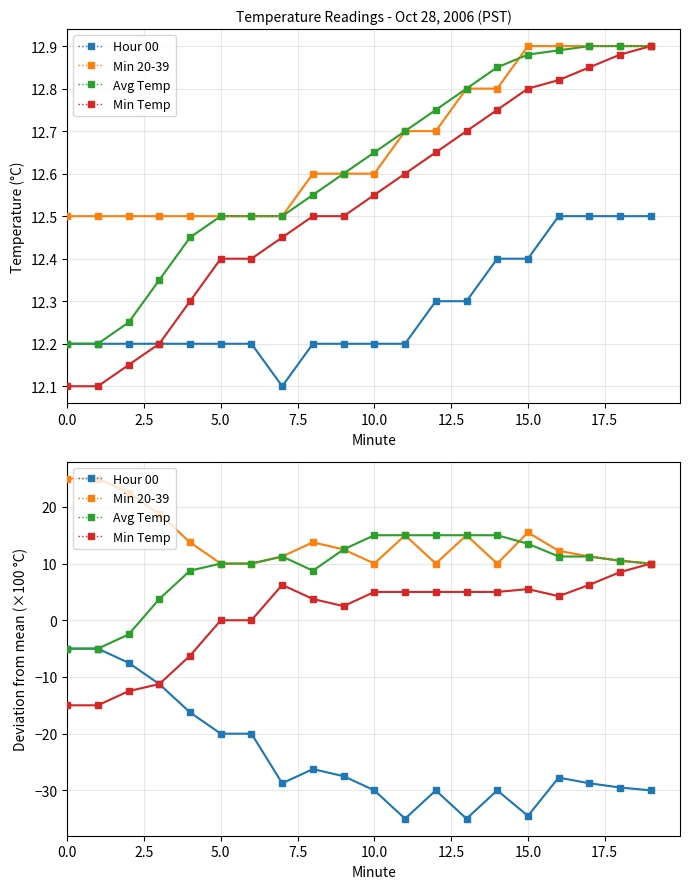

Reading left to right, what are all the values shown in this chart?

Hour 00: -5.0	-5.0	-7.5	-11.3	-16.3	-20.0	-20.0	-28.7	-26.2	-27.5	-30.0	-35.0	-30.0	-35.0	-30.0	-34.5	-27.7	-28.7	-29.5	-30.0
Min 20-39: 25.0	25.0	22.5	18.8	13.7	10.0	10.0	11.3	13.8	12.5	10.0	15.0	10.0	15.0	10.0	15.5	12.3	11.3	10.5	10.0
Avg Temp: -5.0	-5.0	-2.5	3.7	8.7	10.0	10.0	11.3	8.8	12.5	15.0	15.0	15.0	15.0	15.0	13.5	11.3	11.3	10.5	10.0
Min Temp: -15.0	-15.0	-12.5	-11.3	-6.2	0.0	0.0	6.2	3.8	2.5	5.0	5.0	5.0	5.0	5.0	5.5	4.3	6.2	8.5	10.0